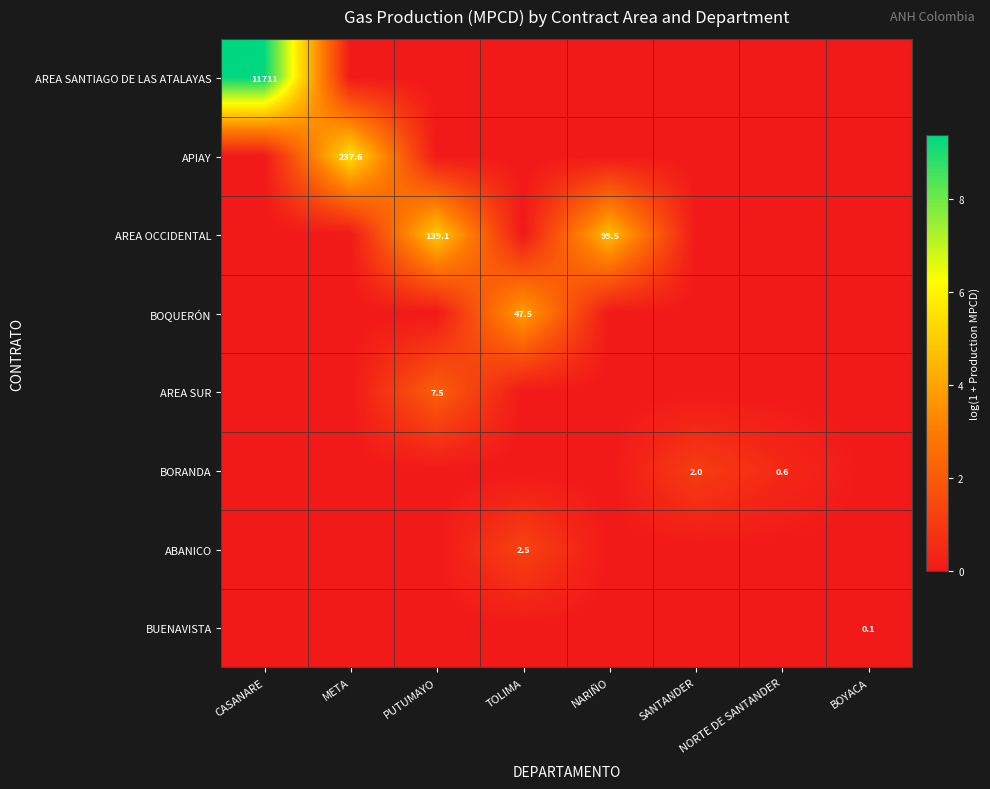

What is the spread (max minus min) of values at CASANARE?

9.4